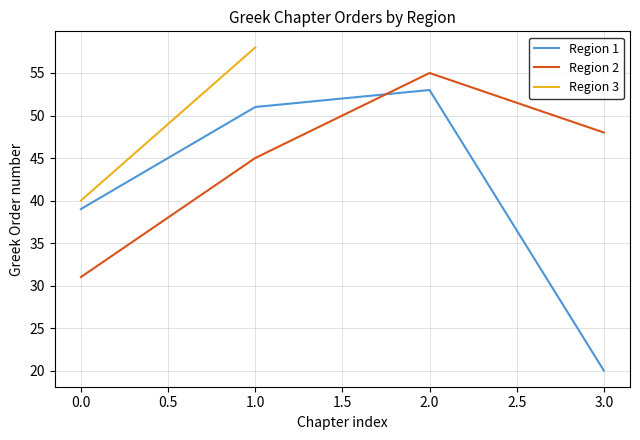

The Region 1 series shows 20 at 3.0. True or false?

True